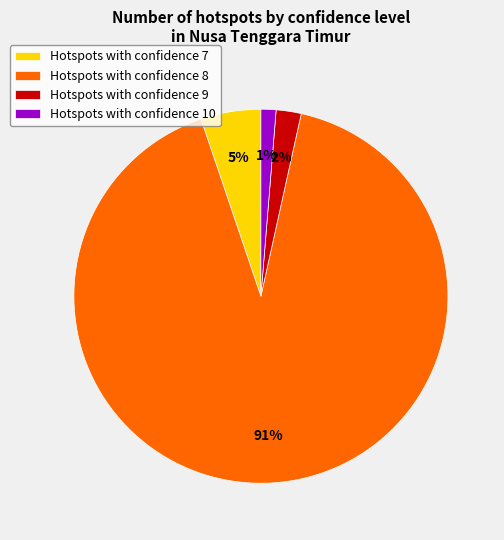

Which category has the smallest portion of the pie?

Hotspots with confidence 10